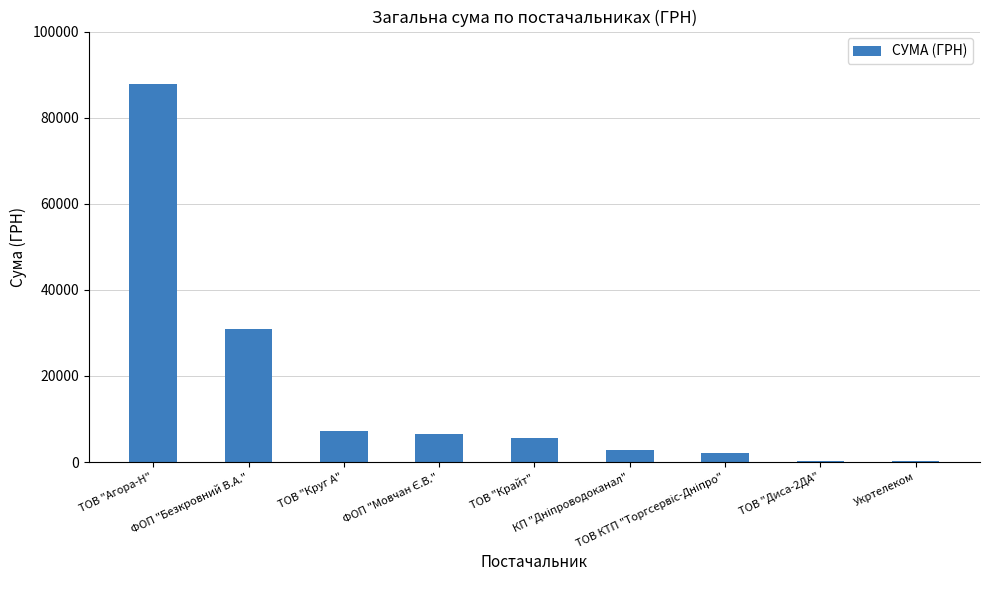

What is the greatest value displayed?

87707.6